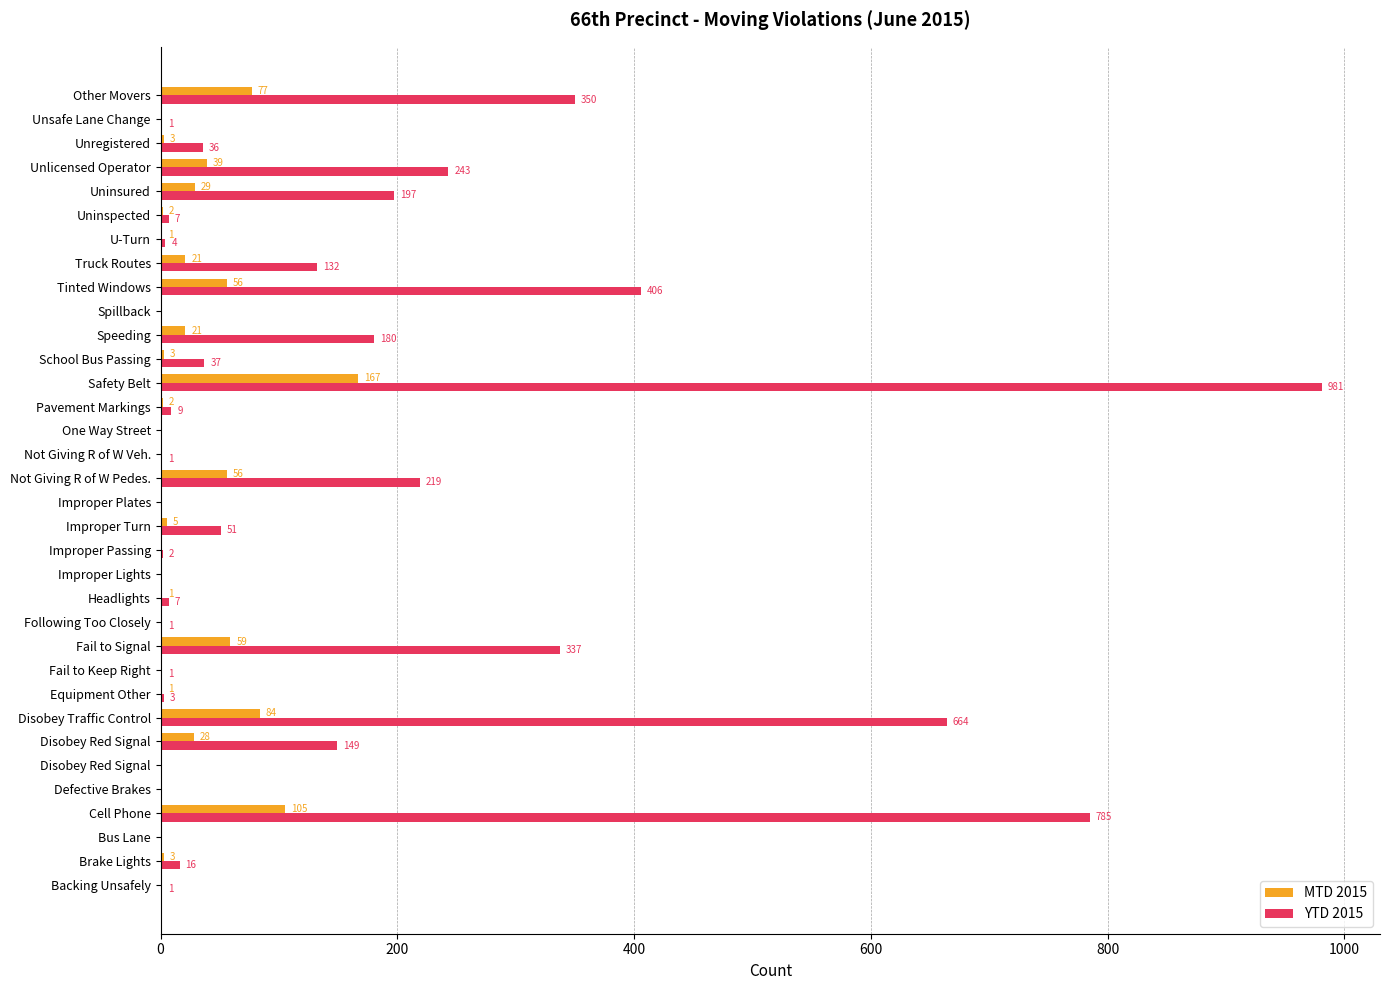

Which category has the highest value across all series?

Safety Belt